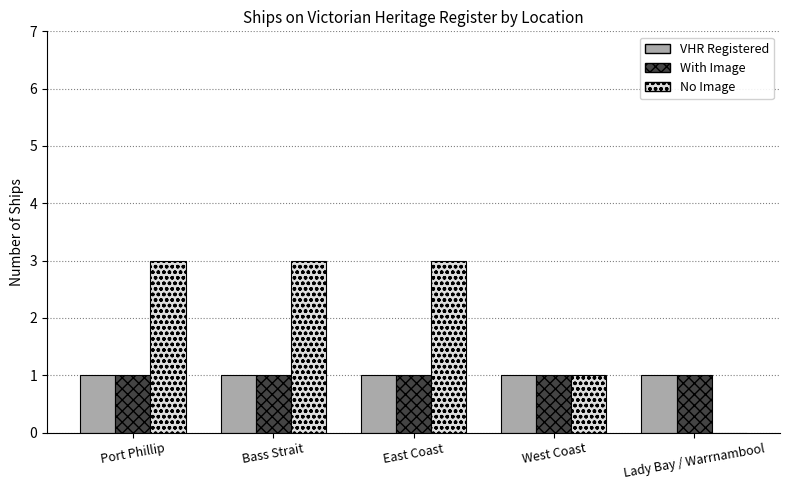

Are the bars horizontal?

No